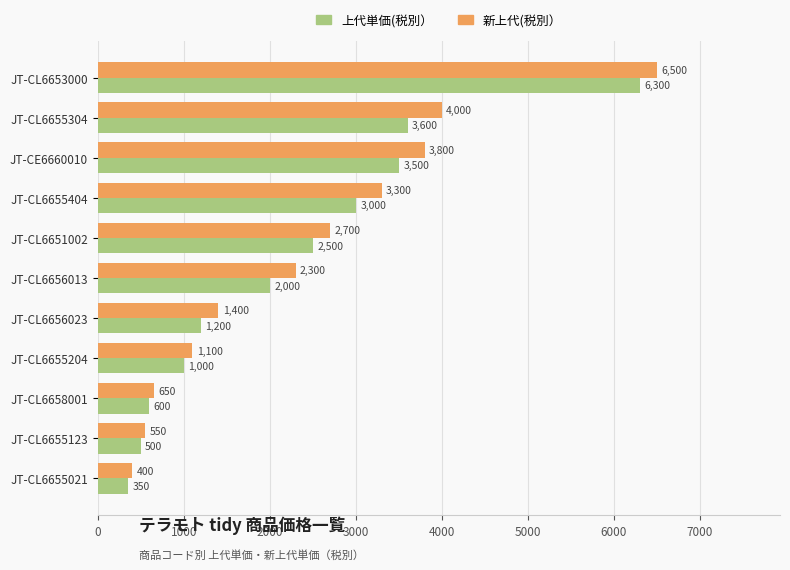

What is the spread (max minus min) of values at JT-CL6658001?

50